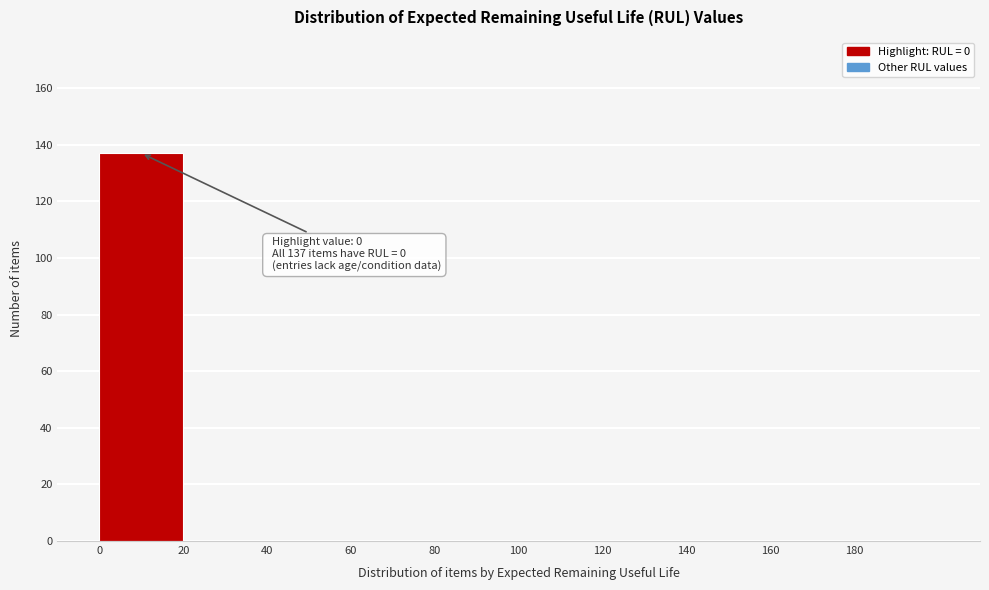

Over which range of the x-axis is the bar tallest?

0 to 20